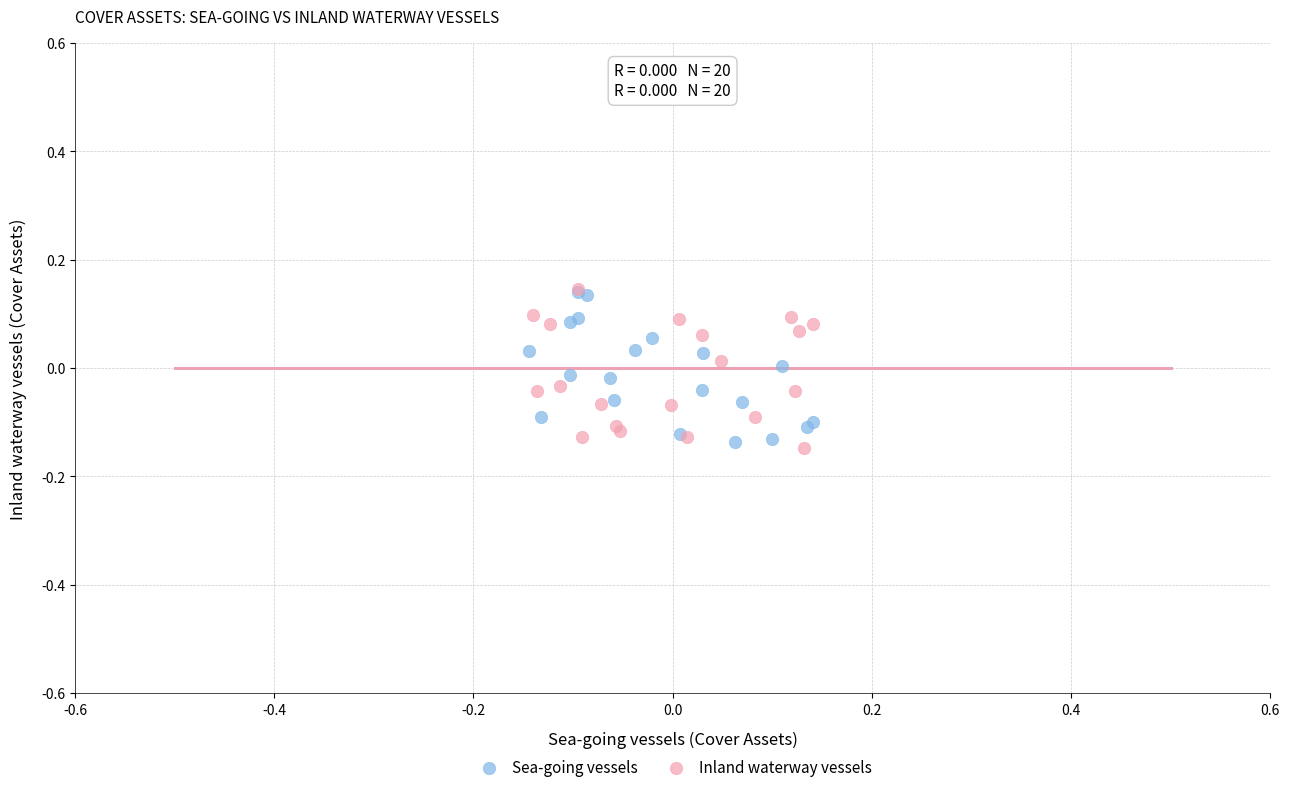

What are all the series names shown in the legend?

Sea-going vessels, Inland waterway vessels